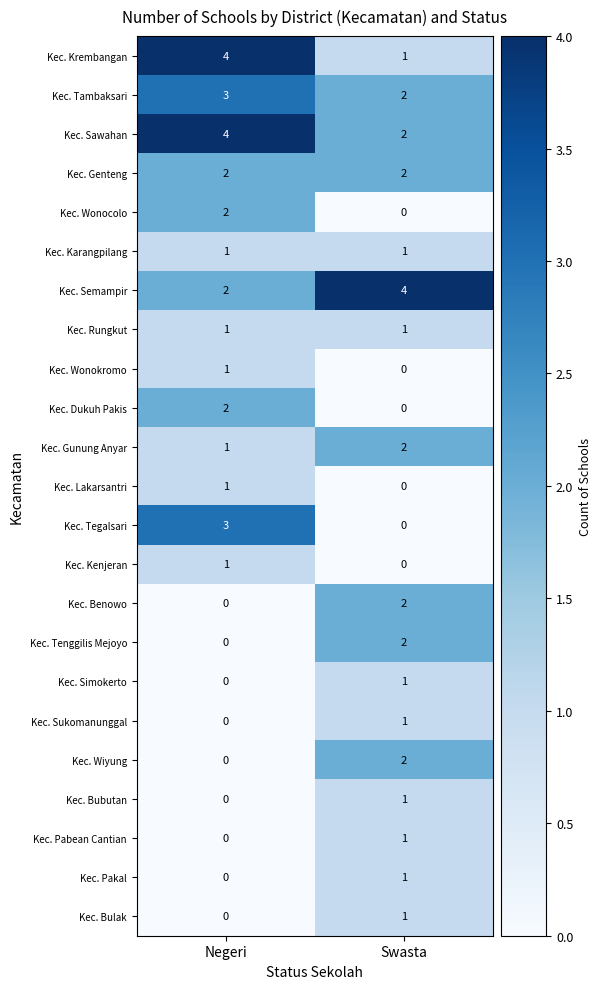

What is the difference between the highest and lowest values at Swasta?

4